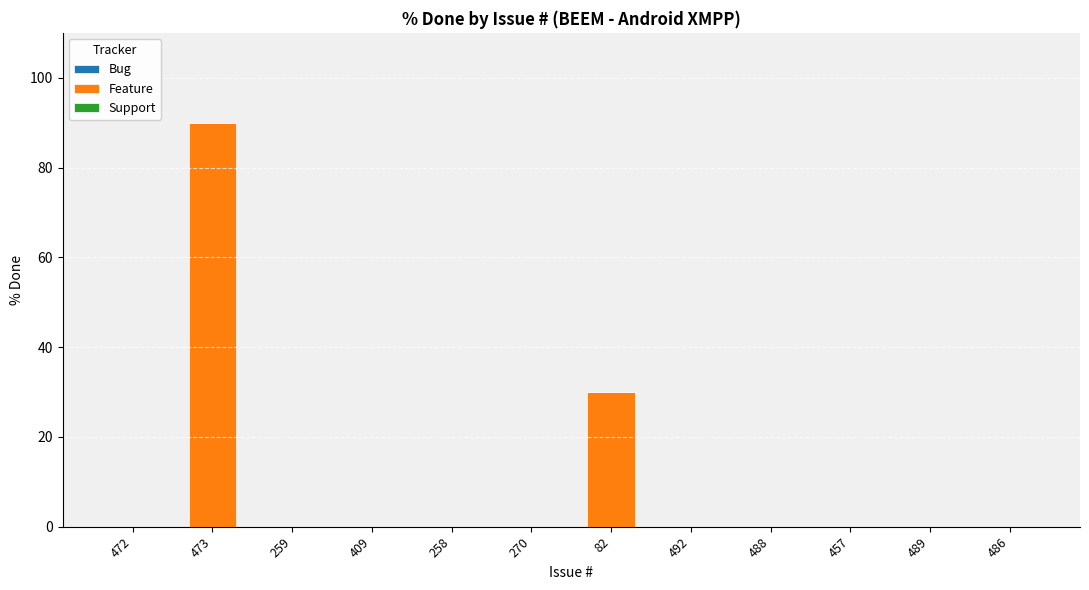

Reading left to right, what are all the values shown in this chart?

472=0	473=90	259=0	409=0	258=0	270=0	82=30	492=0	488=0	457=0	489=0	486=0